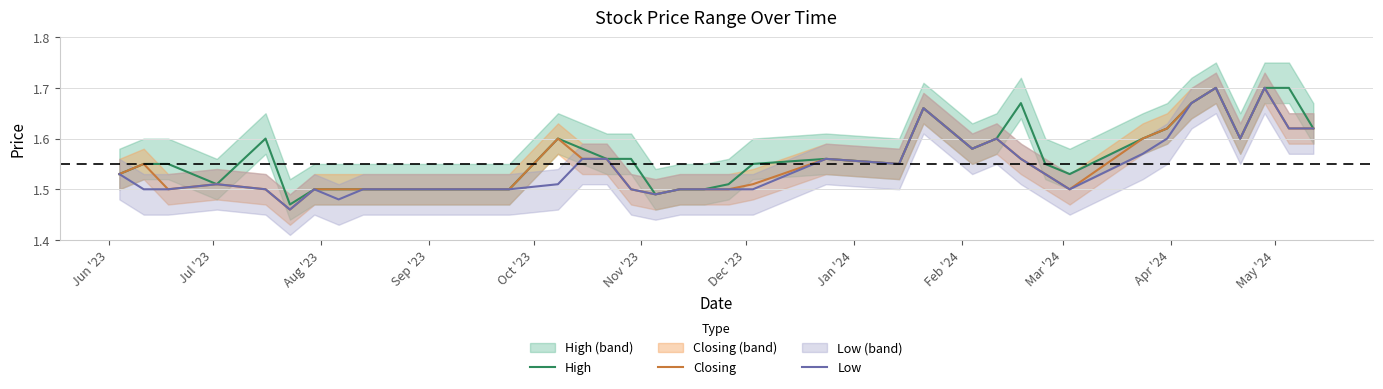

True or false: Closing and Low cross at least once.

False